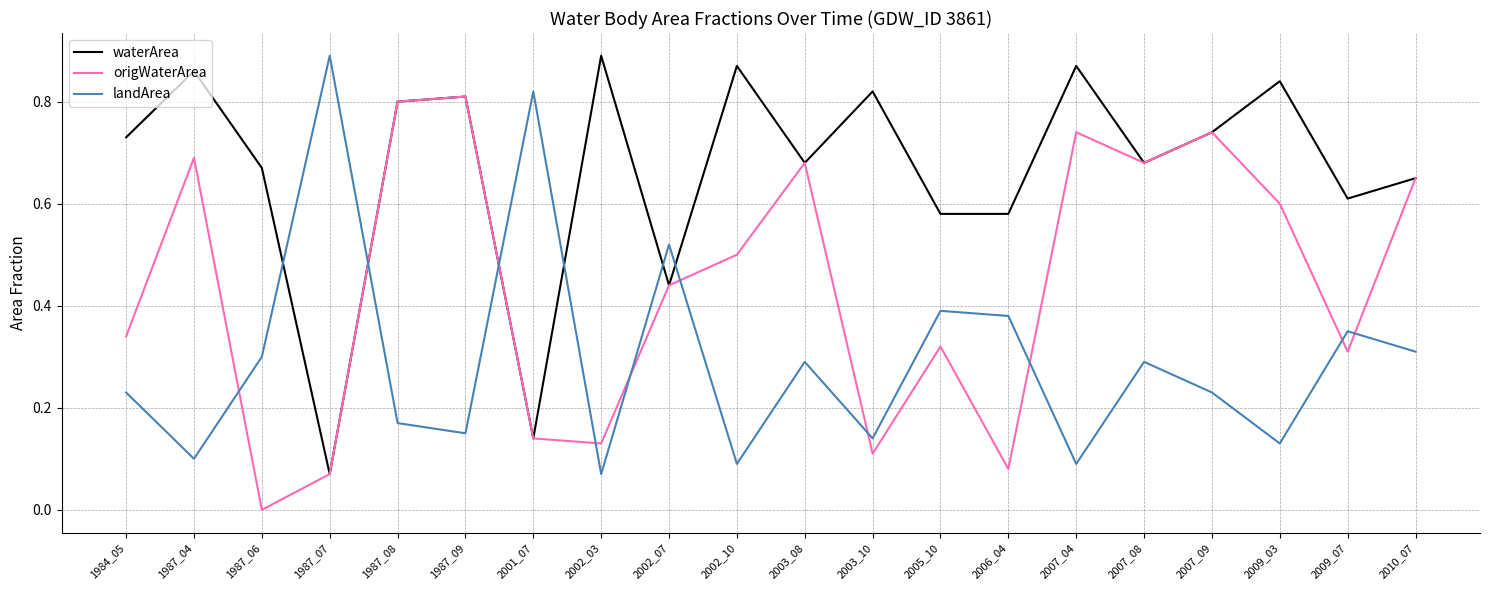

True or false: origWaterArea and landArea cross at least once.

True